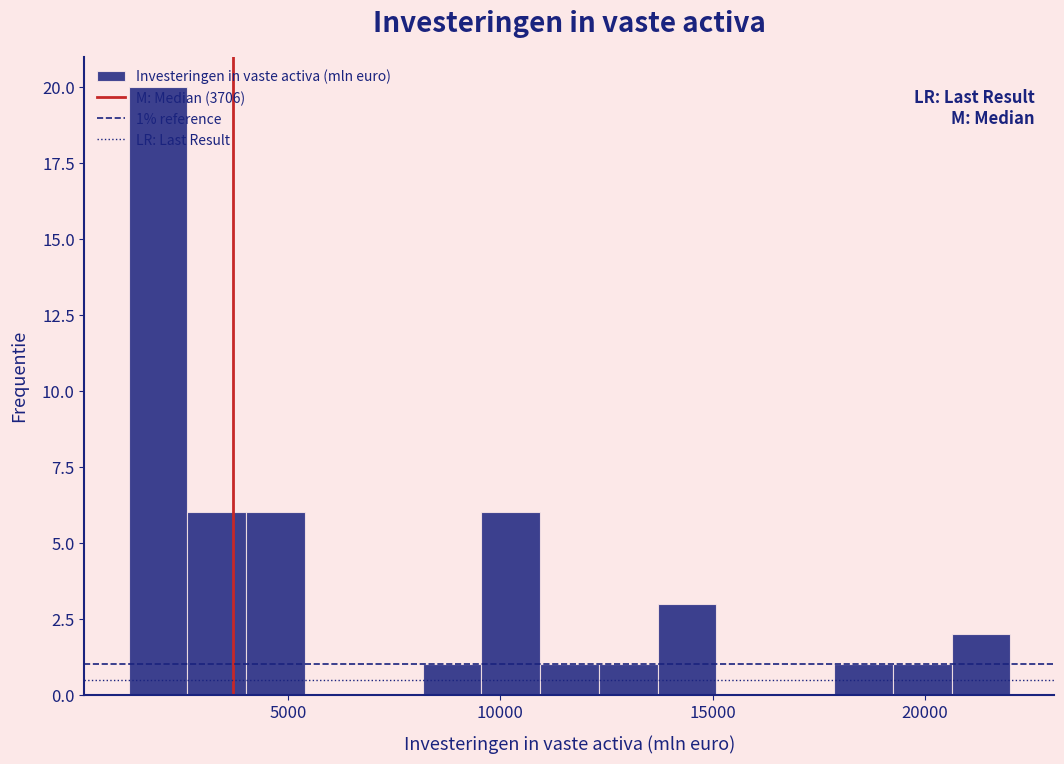

Around what value on the x-axis is the tallest bar? Give the approximate position of its centre, as read against the axis.

2000